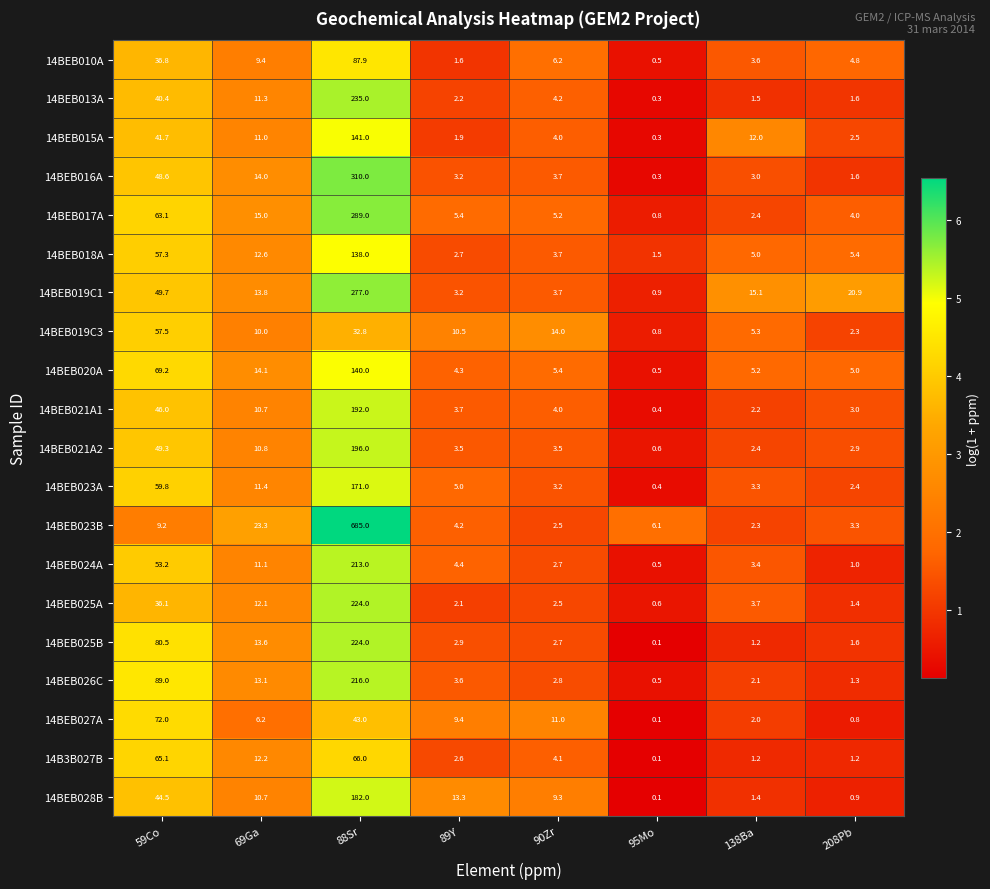

At which category does the chart reach its minimum across all series?

95Mo